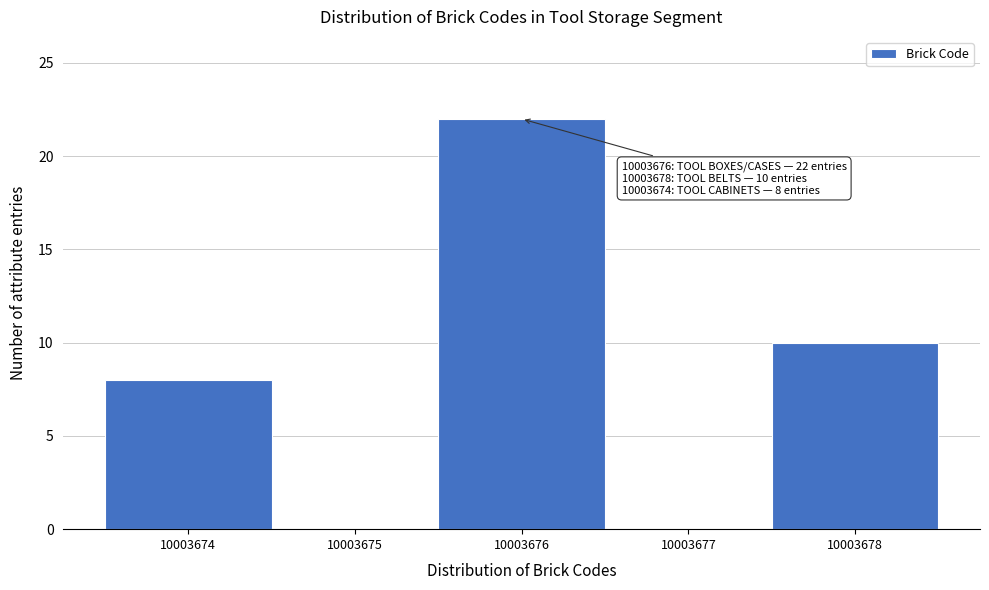

Which range on the x-axis has the tallest bar?

10003675.5 to 10003676.5